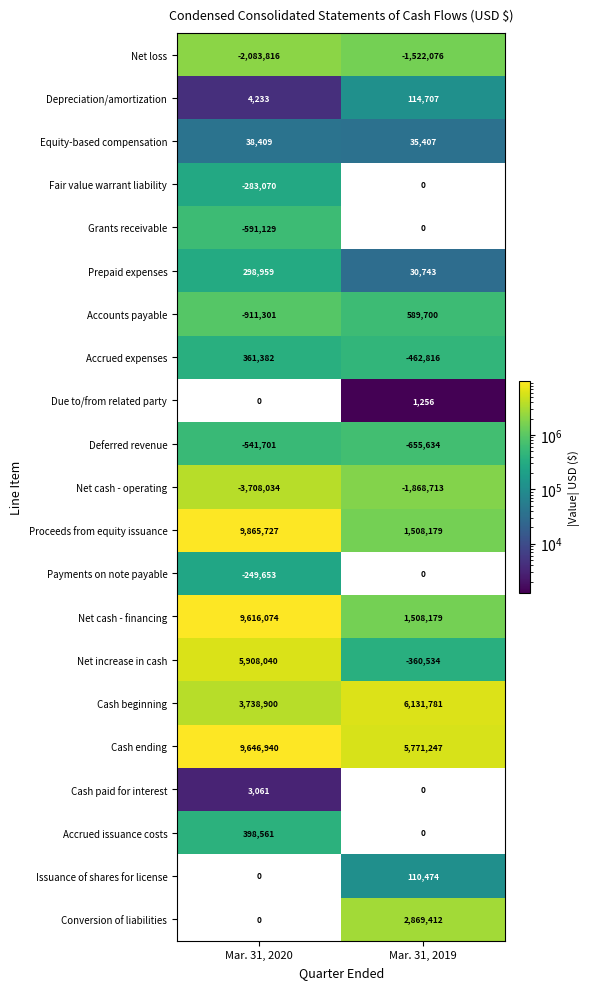

Which has a higher value, Mar. 31, 2019 or Mar. 31, 2020?

Mar. 31, 2020